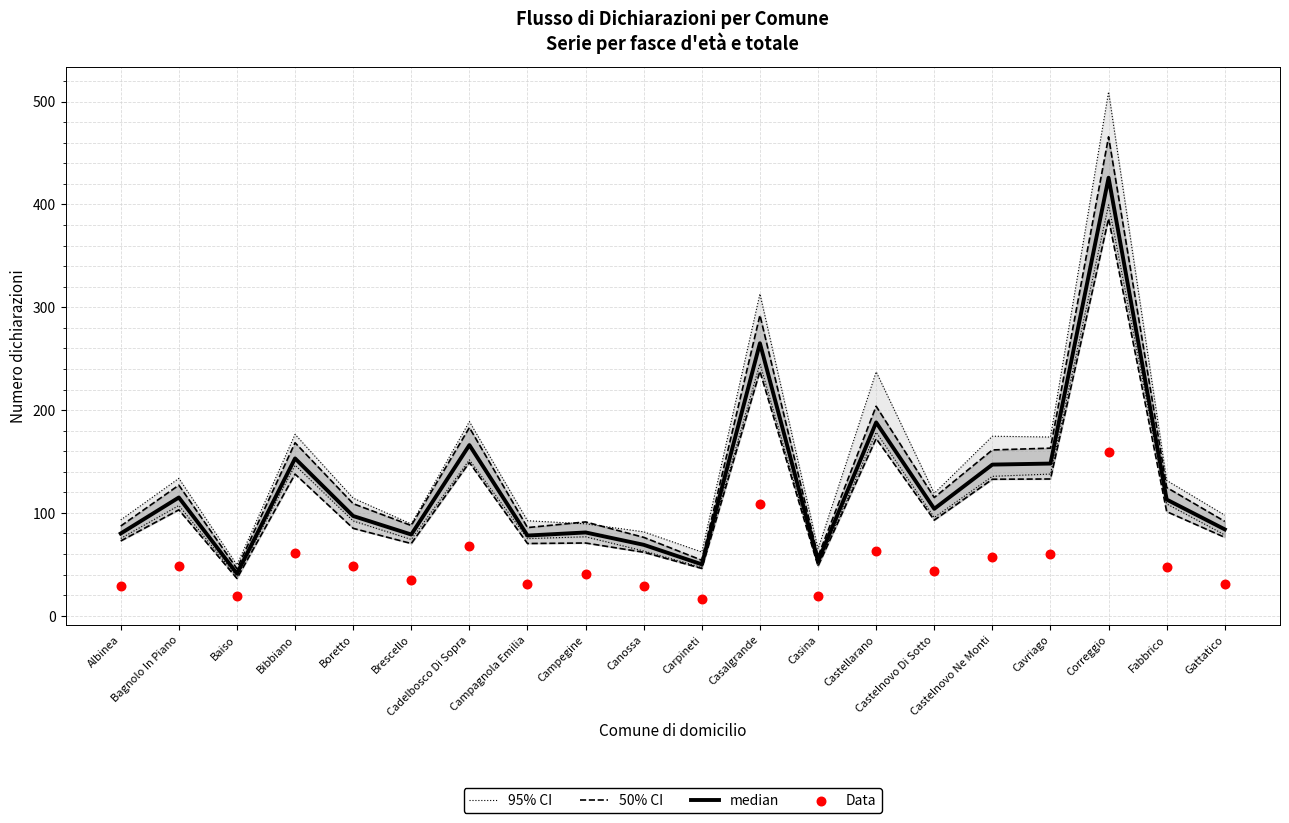

What is the total value across all series at Baiso?

155.2